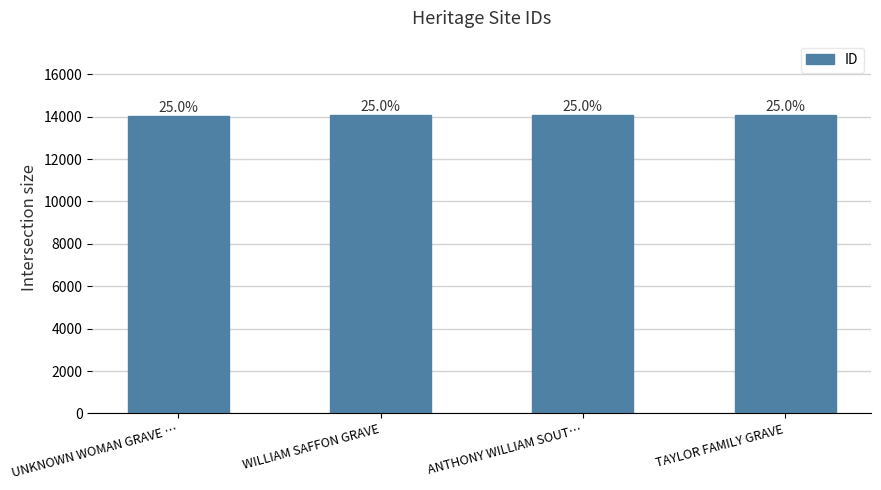

List the labels in order of value, smallest first.

UNKNOWN WOMAN GRAVE …, WILLIAM SAFFON GRAVE, ANTHONY WILLIAM SOUT…, TAYLOR FAMILY GRAVE